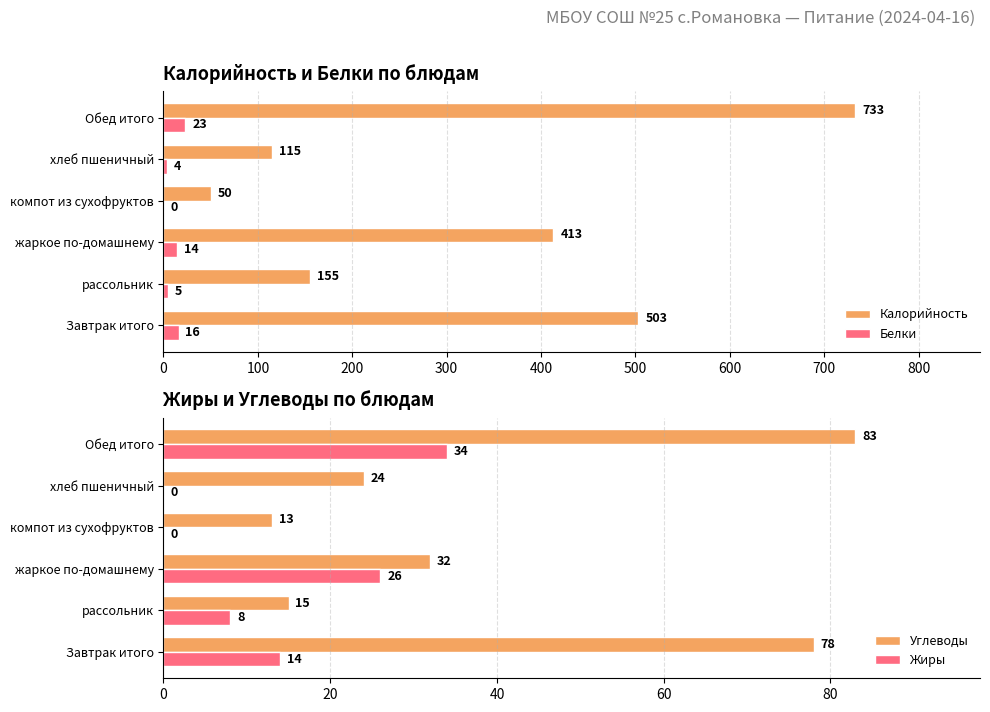

Which series has the largest total across all categories?

Калорийность